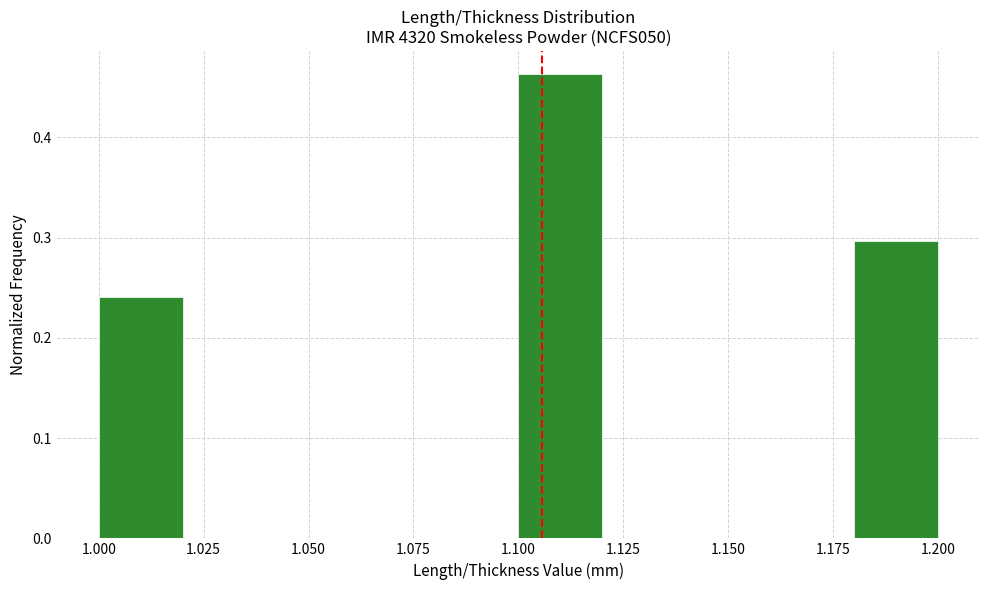

Reading left to right, list every bar in this chart as the range it spans on the x-axis followed by its height. The values are not printed on the chart, so give them approximately, as read against the axis.

1.00 to 1.02: 0.24
1.02 to 1.04: 0
1.04 to 1.06: 0
1.06 to 1.08: 0
1.08 to 1.10: 0
1.10 to 1.12: 0.46
1.12 to 1.14: 0
1.14 to 1.16: 0
1.16 to 1.18: 0
1.18 to 1.20: 0.30